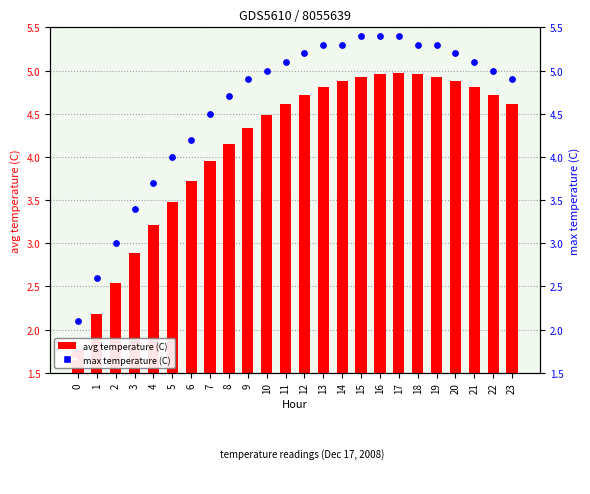

What are all the series names shown in the legend?

avg temperature, max temperature